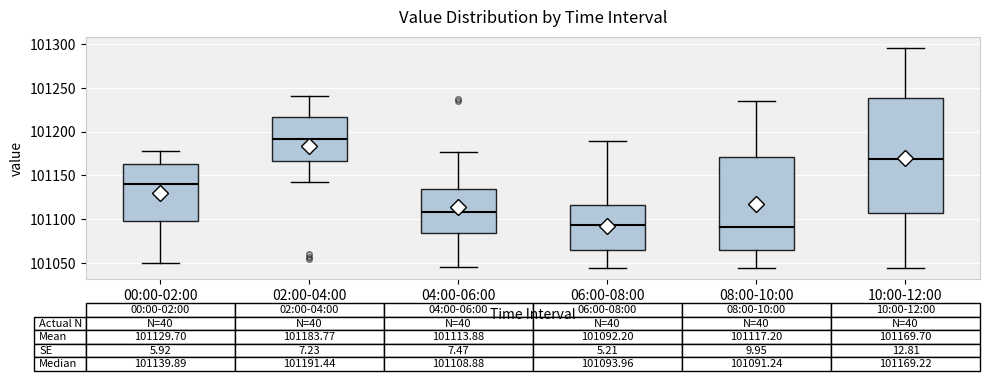

Which box is the tallest, from its lower edge to its upper edge?

10:00-12:00